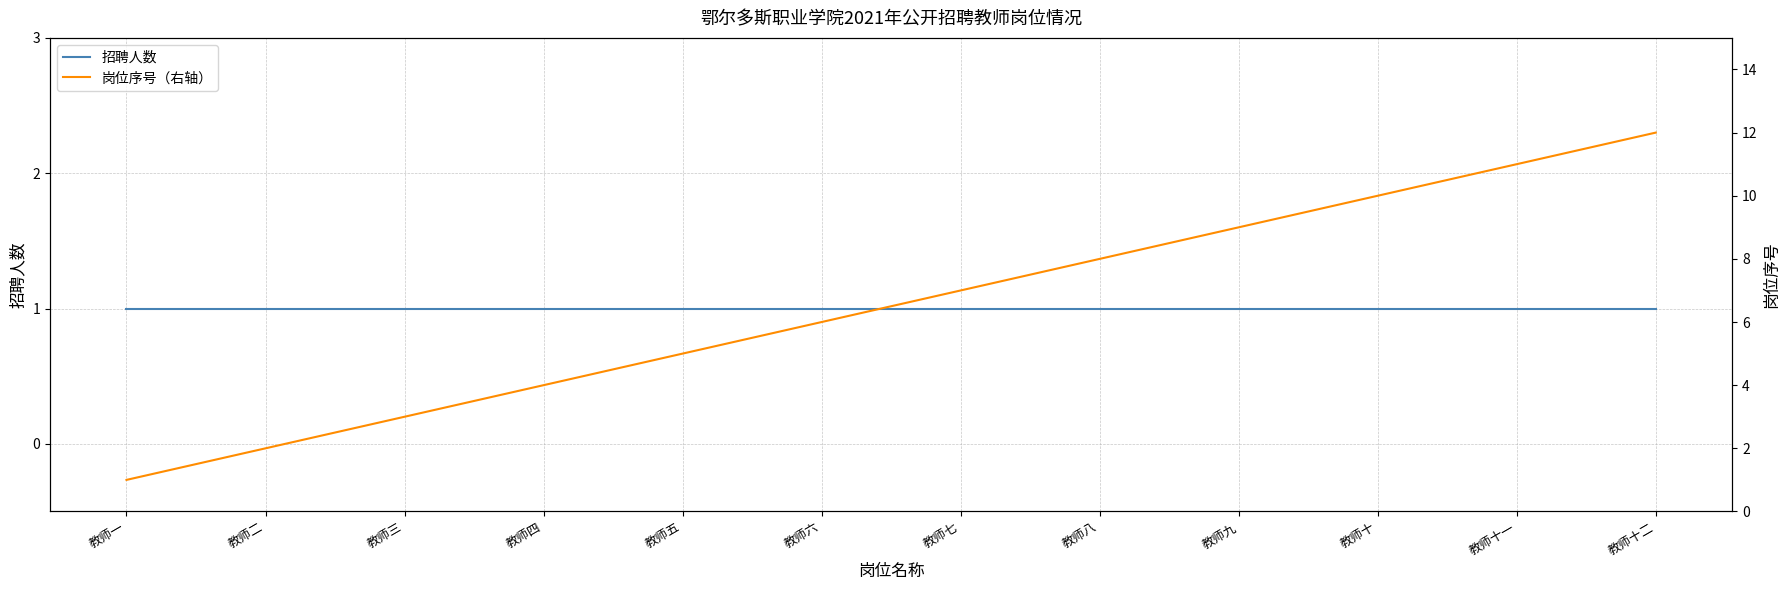

At which label is 岗位序号（右轴） closest to 6?

教师六